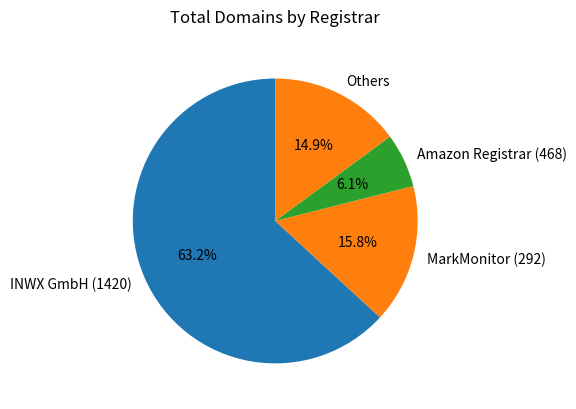

Does MarkMonitor (292) represent more than half of the total?

No